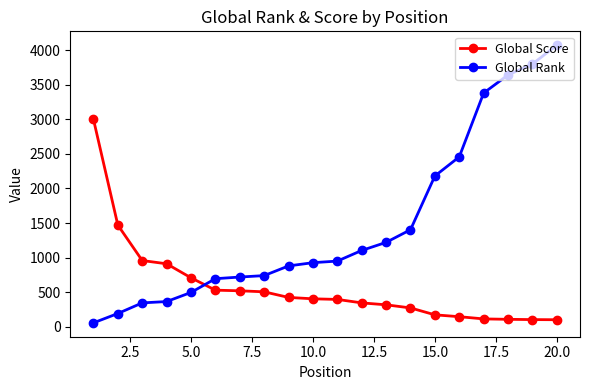

Which series has the widest spread of values?

Global Rank